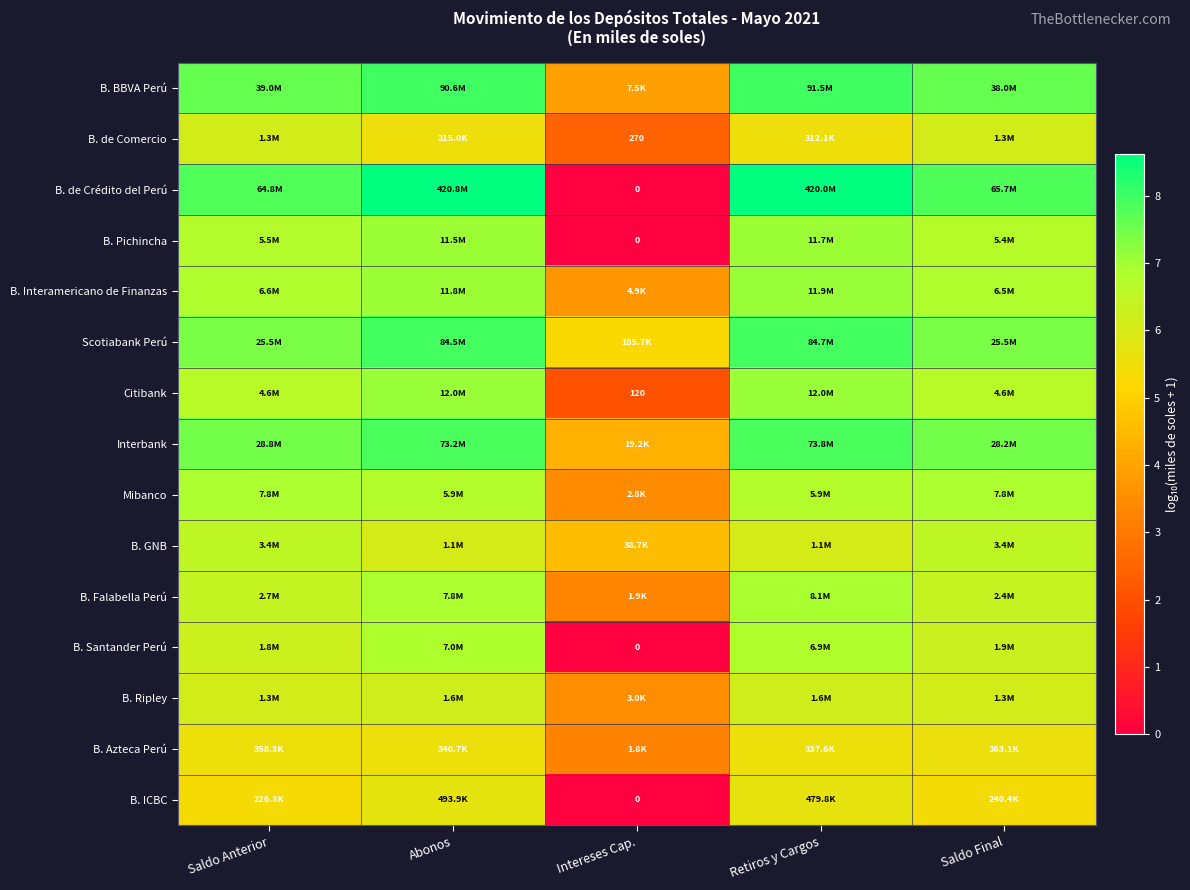

List the labels in order of B. Falabella Perú value, largest first.

Retiros y Cargos, Abonos, Saldo Anterior, Saldo Final, Intereses Cap.